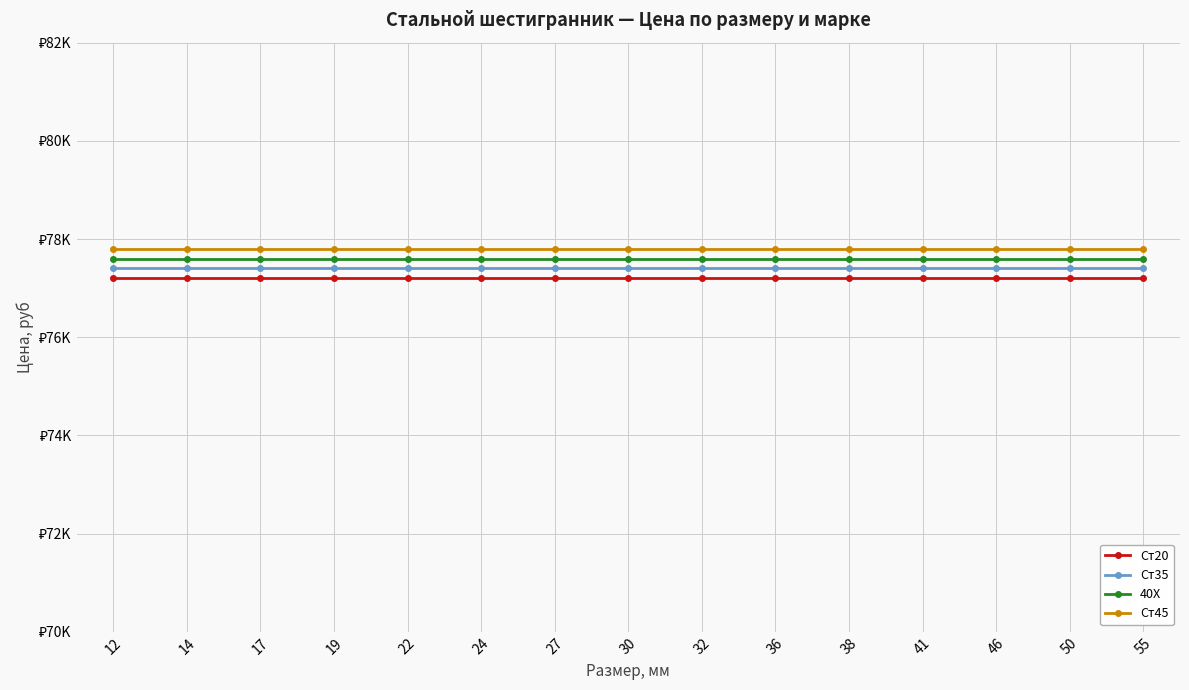

What is the value of the 40Х point at the 9th from the left?

77600